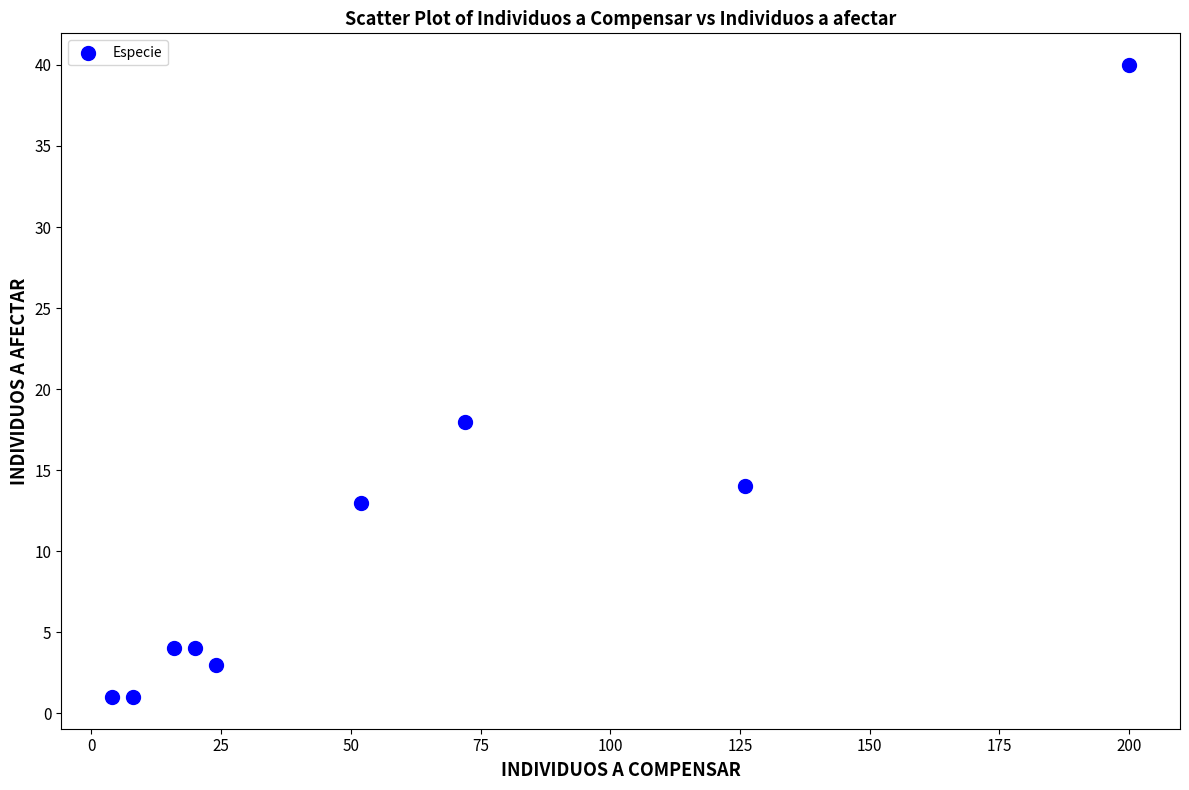

What is the range of Y values (max minus min)?

39